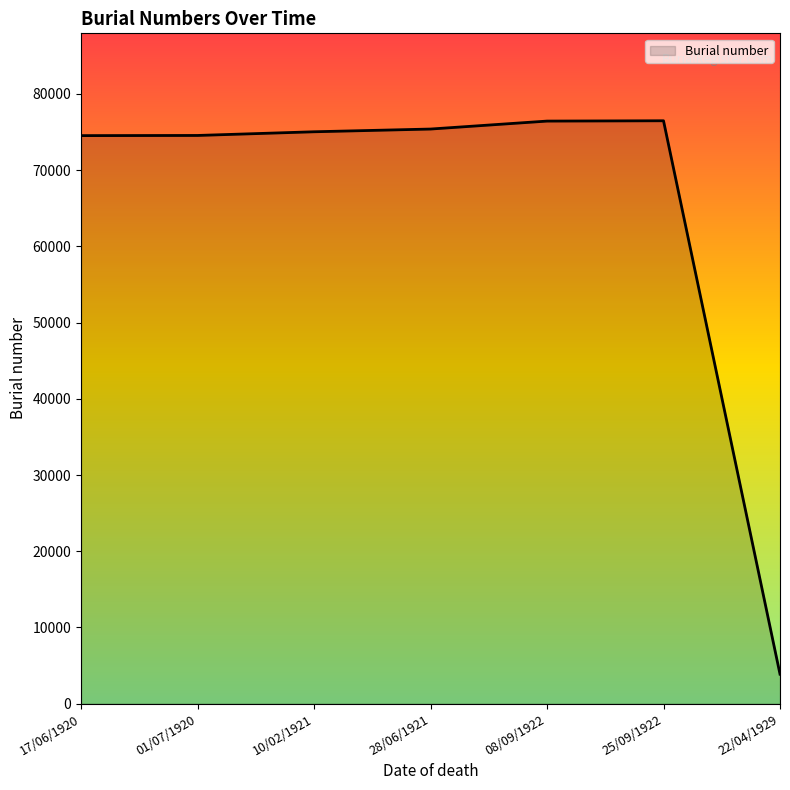

What is the approximate value at 10/02/1921, to the nearest 10?

75040